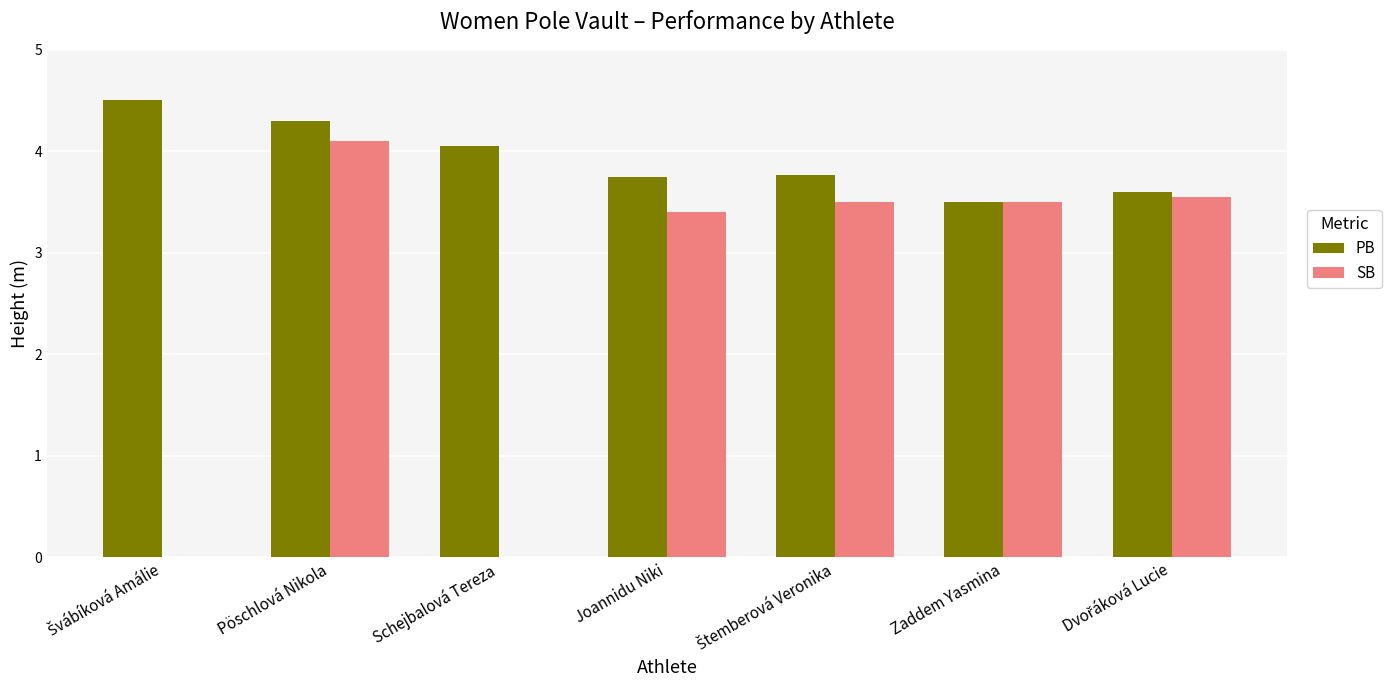

Is it true that PB equals 3.8 at Joannidu Niki?

True